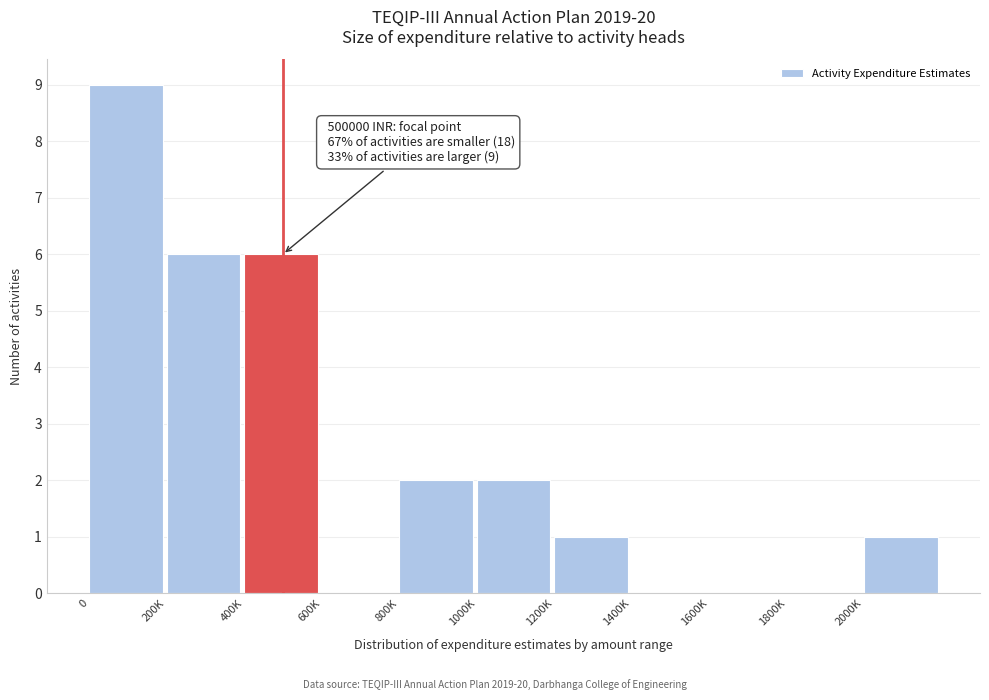

Reading left to right, what are all the values shown in this chart?

0=9	200K=6	400K=6	600K=0	800K=2	1000K=2	1200K=1	1400K=0	1600K=0	1800K=0	2000K=1